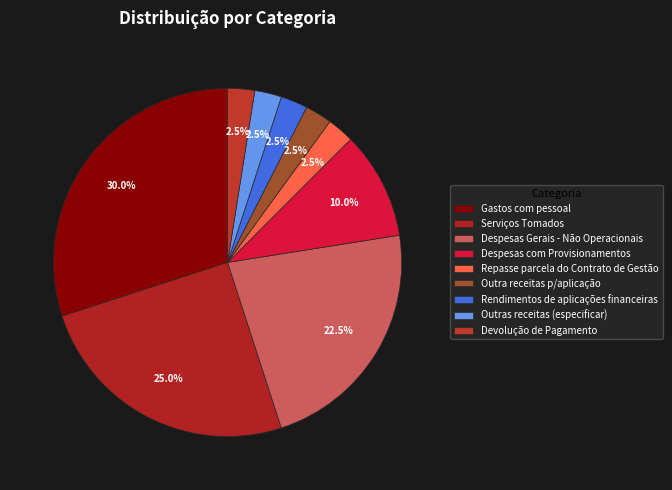

True or false: Rendimentos de aplicações financeiras accounts for 16% of the total.

False